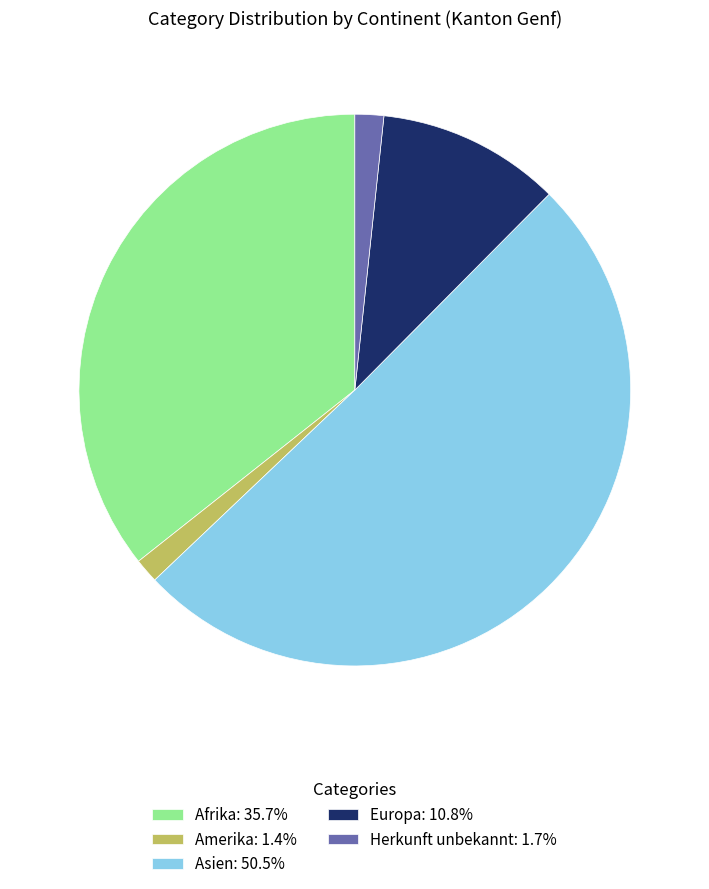

Which category has the biggest portion of the pie?

Asien